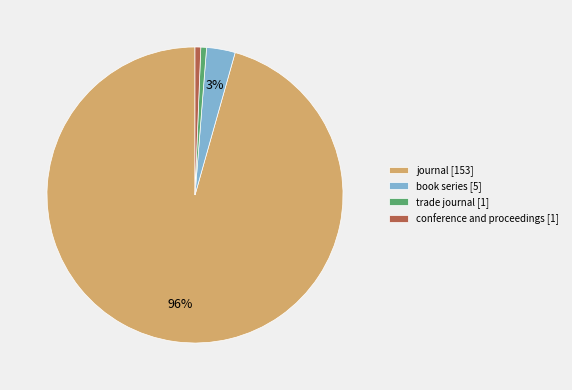

To the nearest percent, what is the average slice percentage?

25%